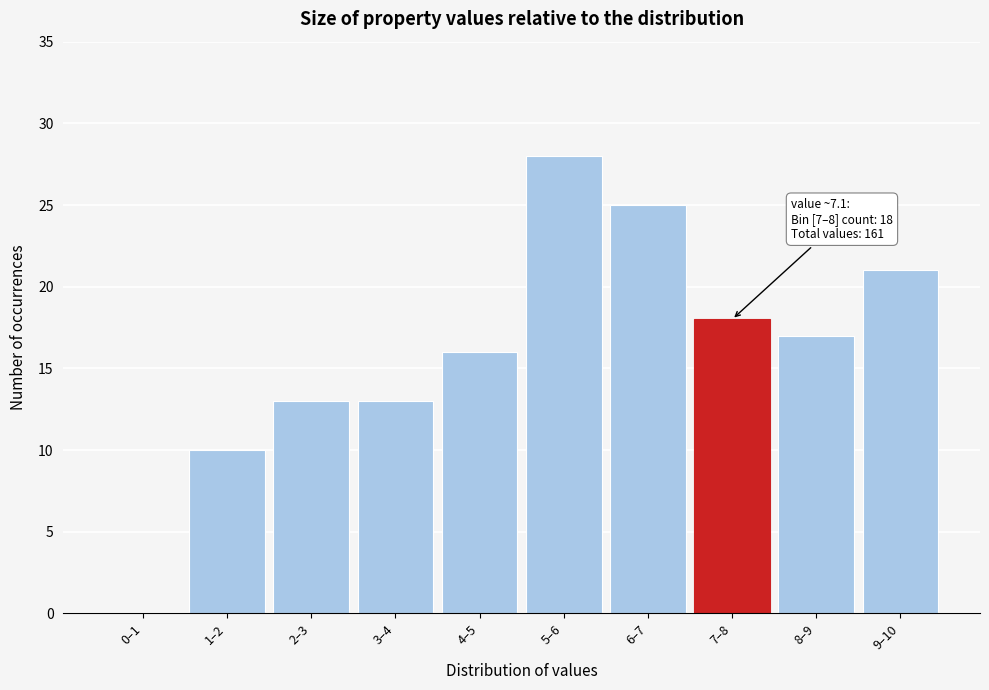

Reading left to right, extract all data points from this chart.

0–1=0	1–2=10	2–3=13	3–4=13	4–5=16	5–6=28	6–7=25	7–8=18	8–9=17	9–10=21